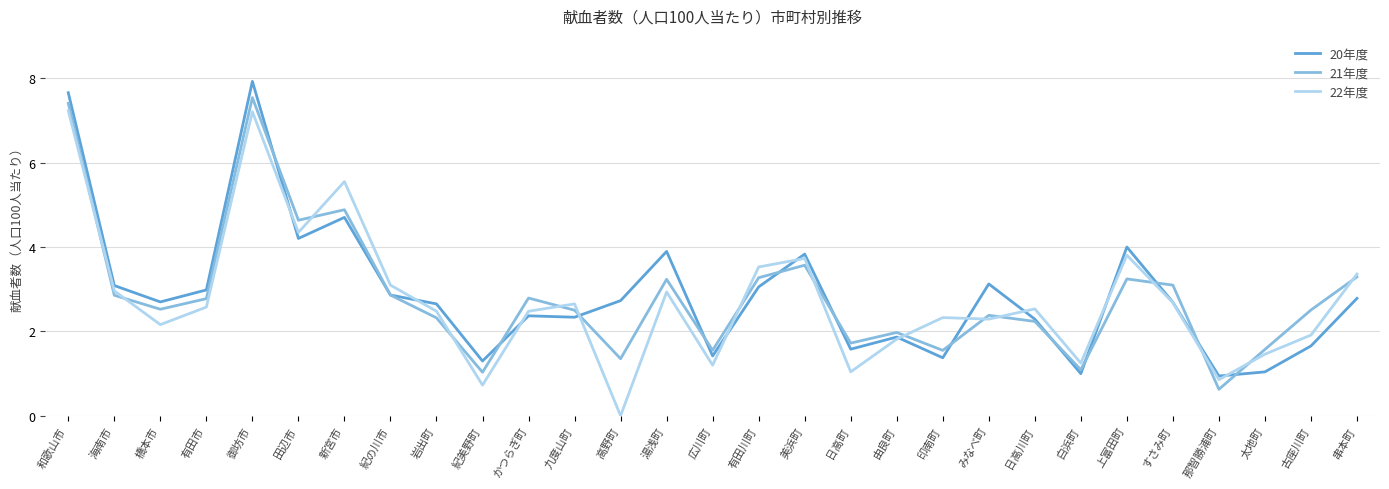

What value does the 22年度 series have at 古座川町?

1.9